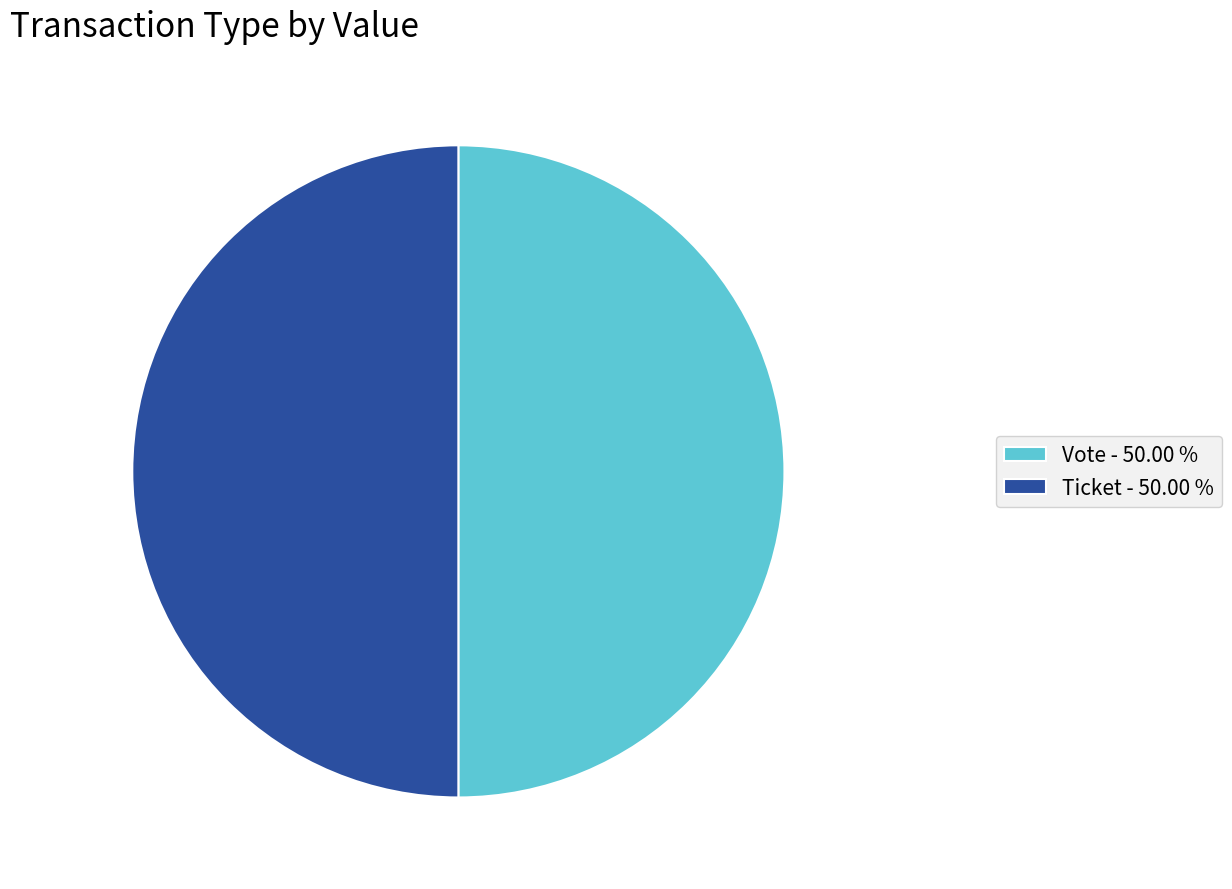

Combined, do Vote - 50.00 % and Ticket - 50.00 % account for over 50%?

Yes